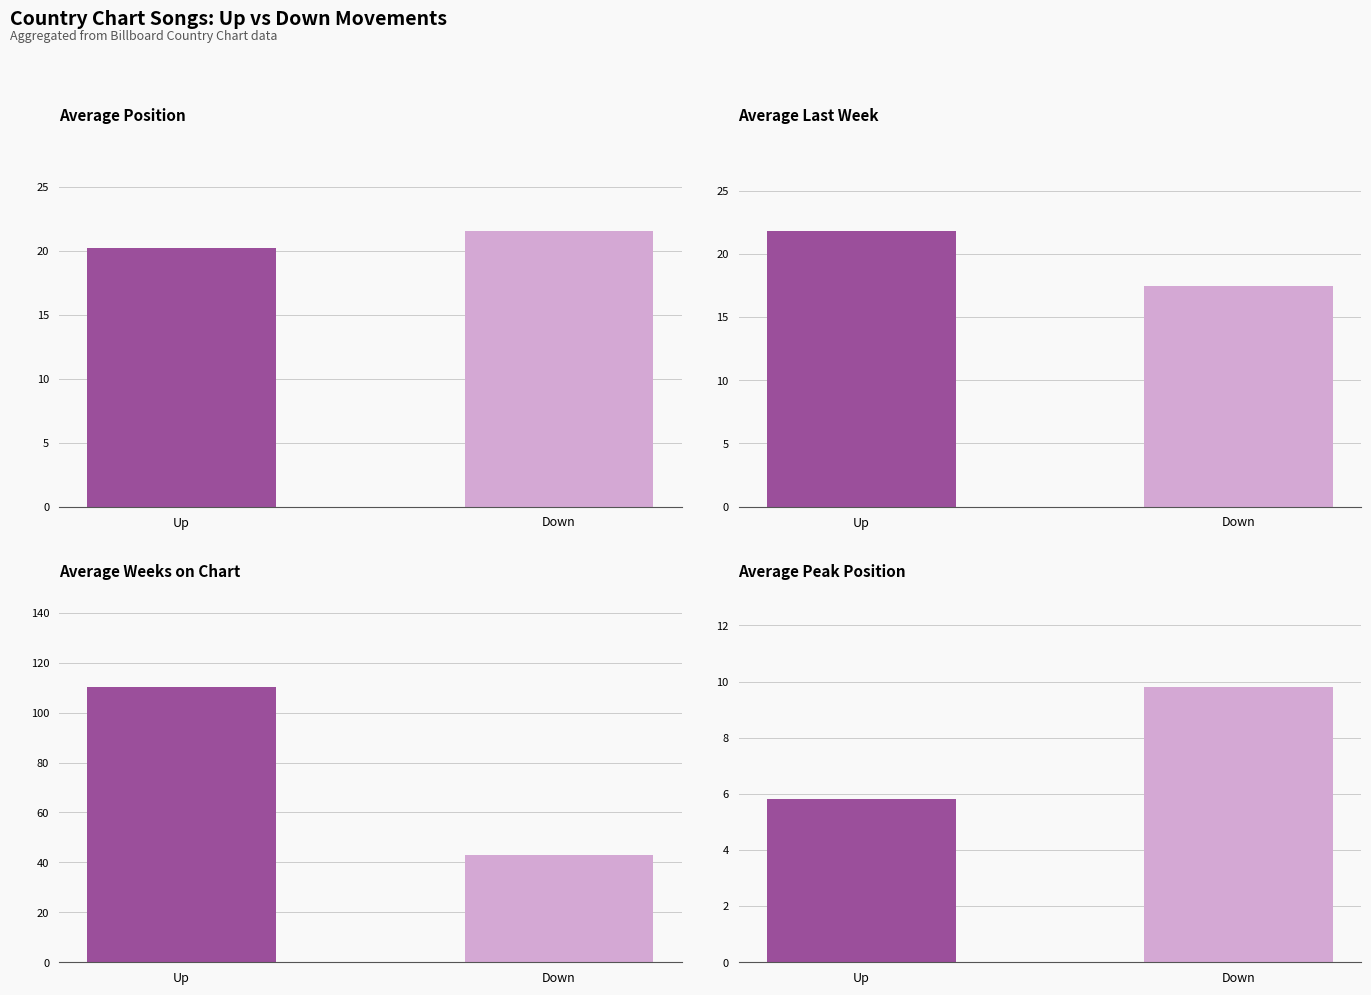

What are all the series names shown in the legend?

up, down